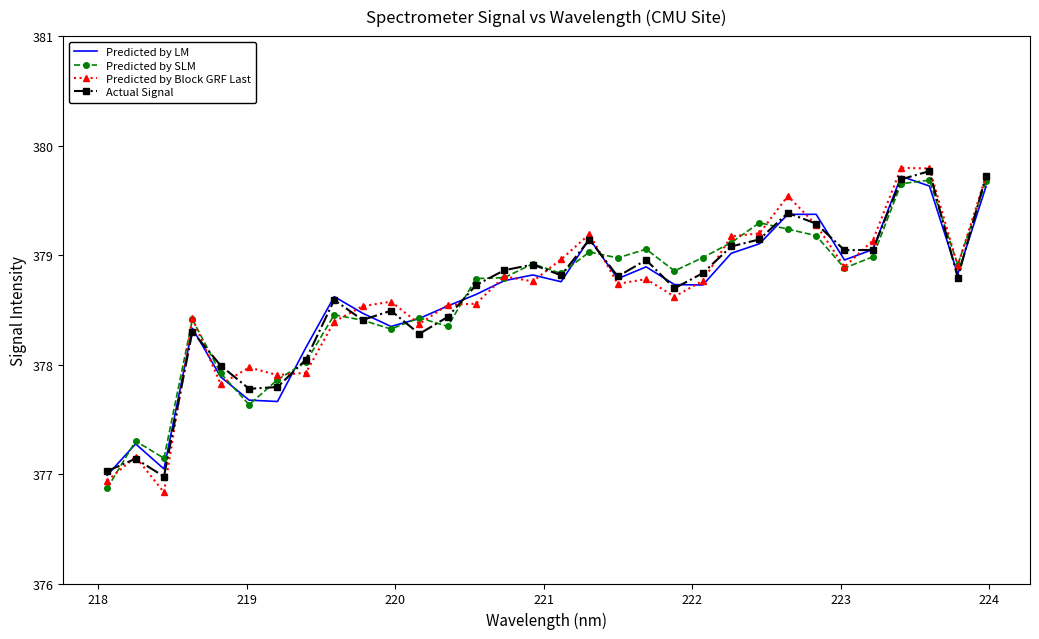

How many series are shown in this chart?

4